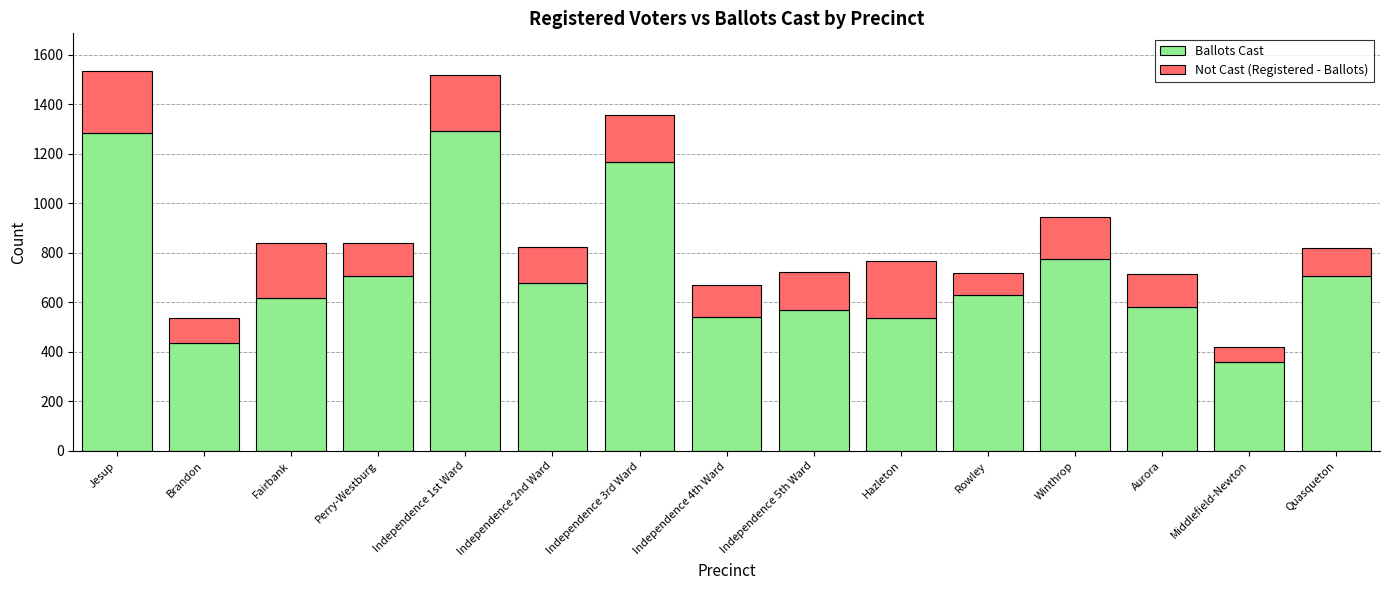

What is the difference between the second highest and second lowest values in the Ballots Cast series?

848